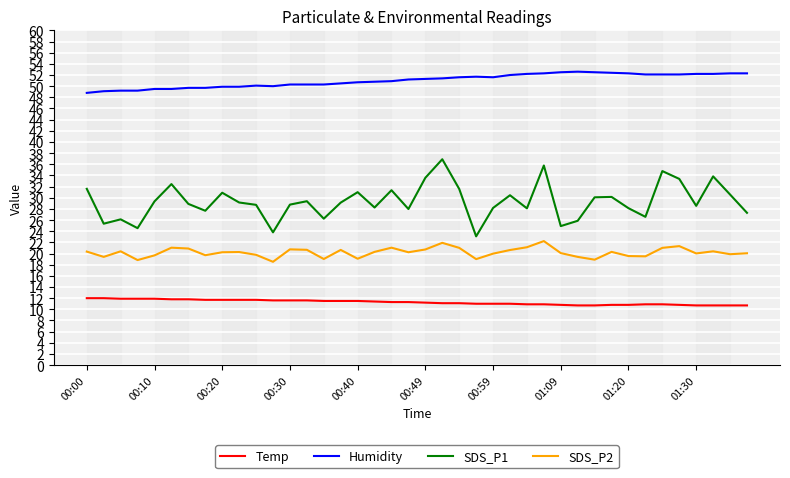

What is the maximum value shown in the chart?

52.6